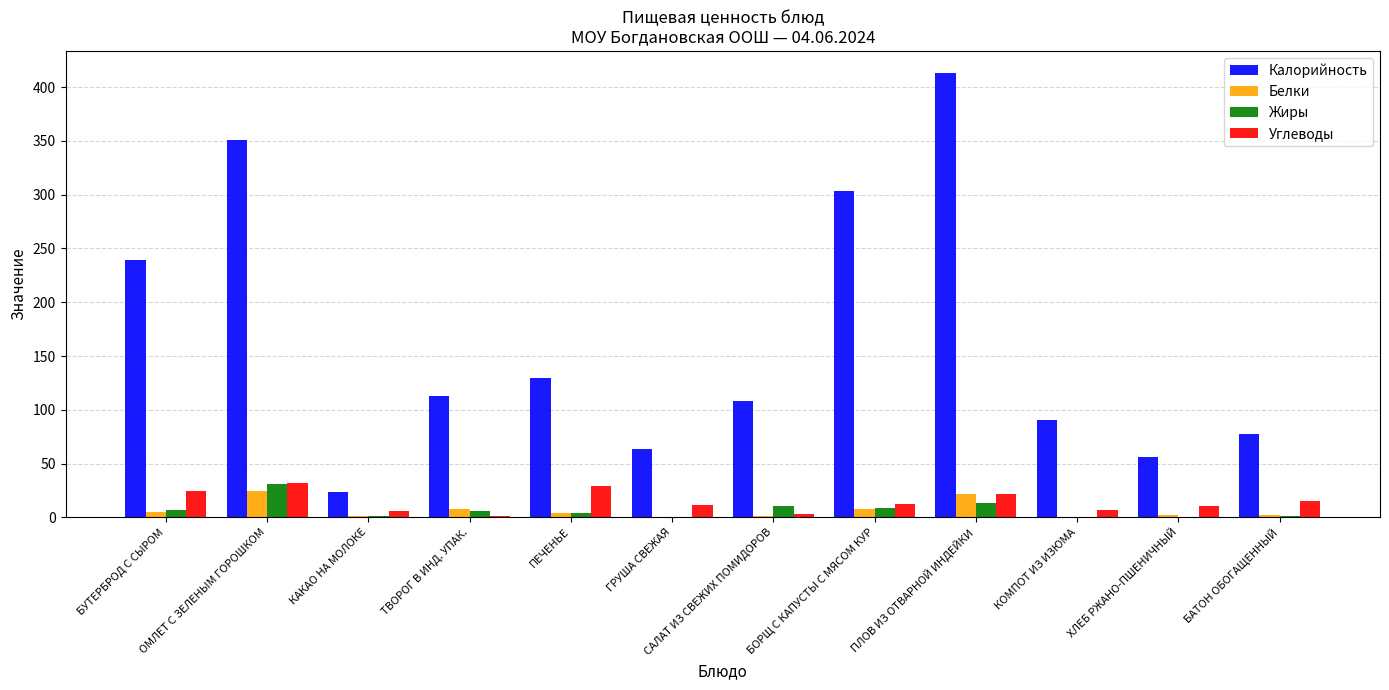

Which series changed the most between ОМЛЕТ С ЗЕЛЕНЫМ ГОРОШКОМ and БОРЩ С КАПУСТЫ С МЯСОМ КУР?

Калорийность